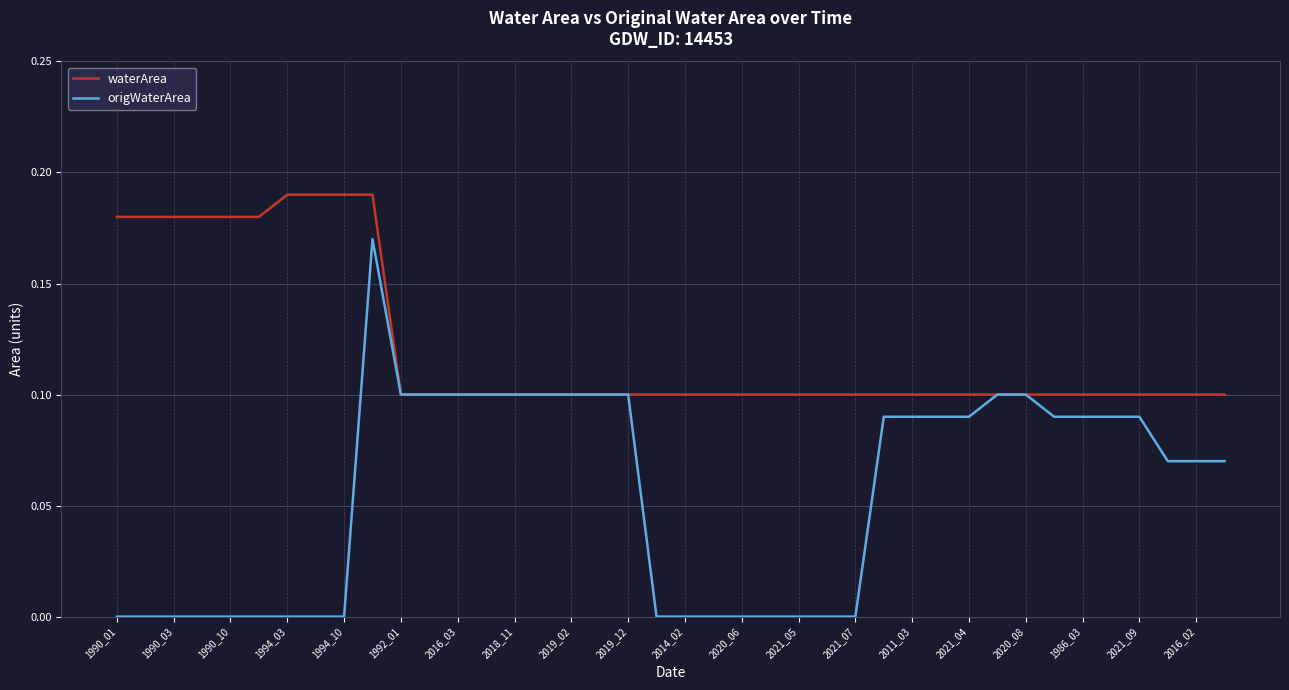

Which series has the largest total across all categories?

waterArea